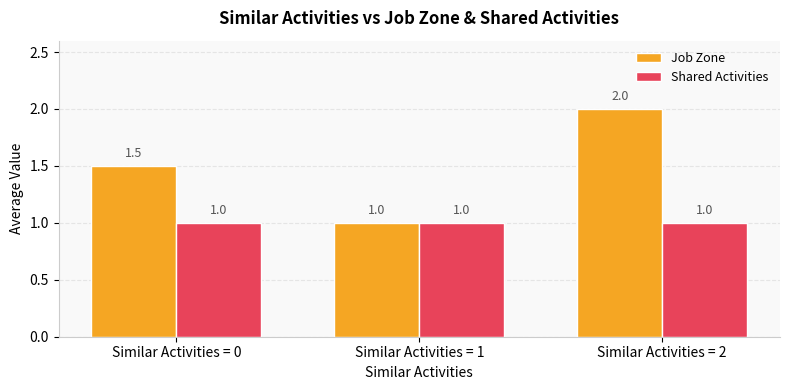

How many bars are there in each group?

2